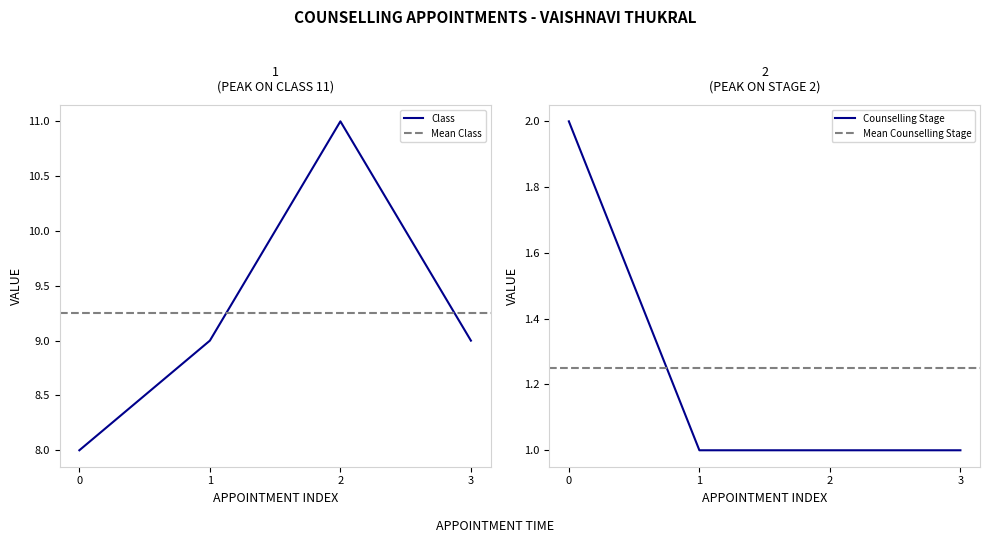

What is the minimum value for Class?

8